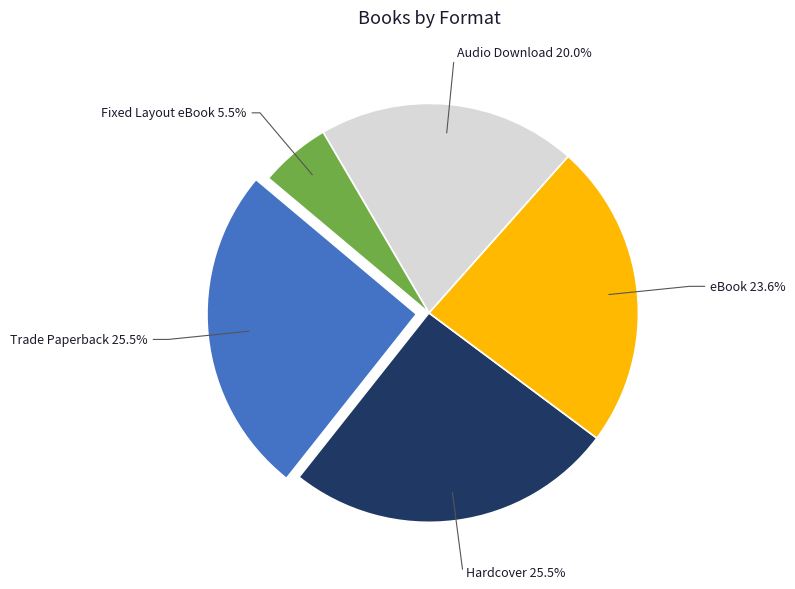

Does any single category account for the majority?

No